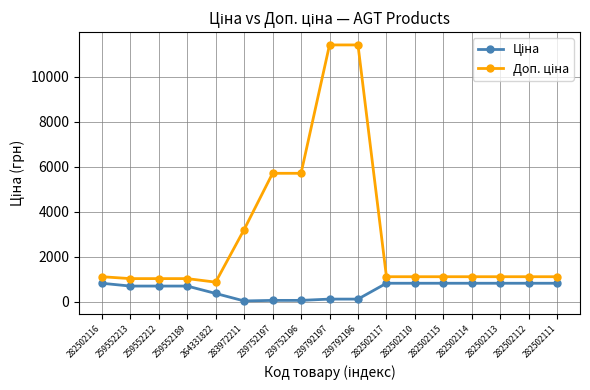

What is the maximum value shown in the chart?

11410.0